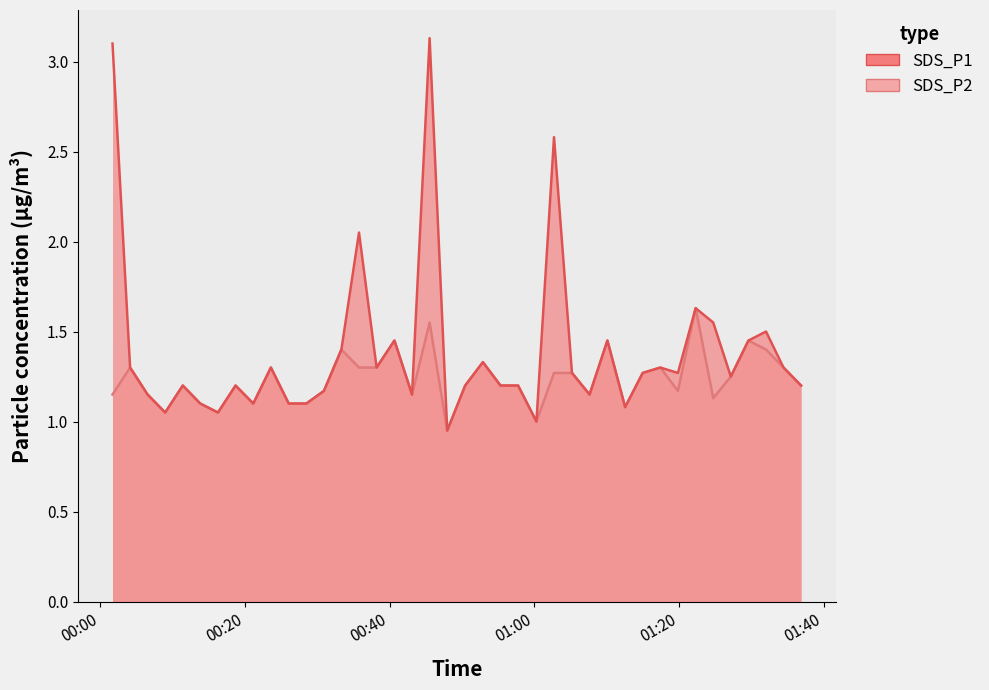

What is the sum of all SDS_P2 values?

49.3